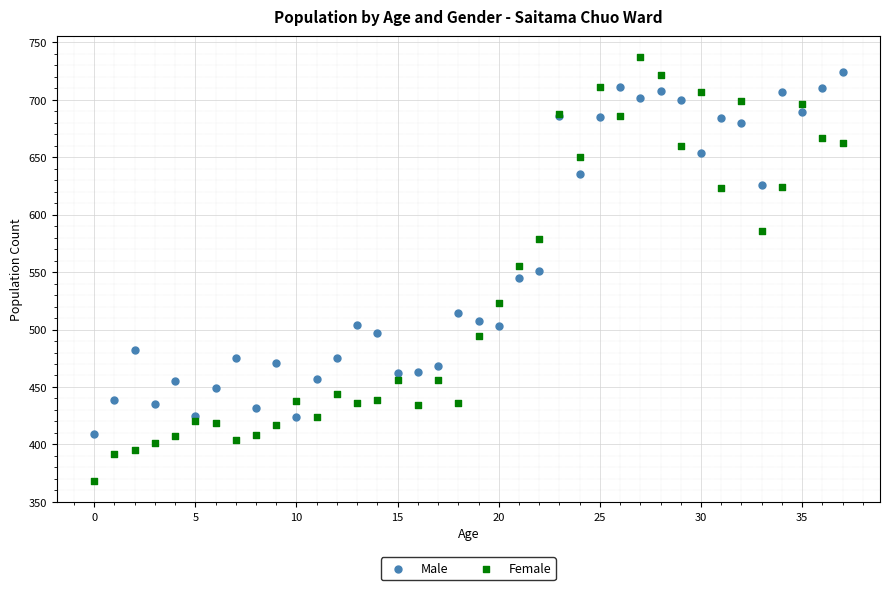

What are all the series names shown in the legend?

Male, Female